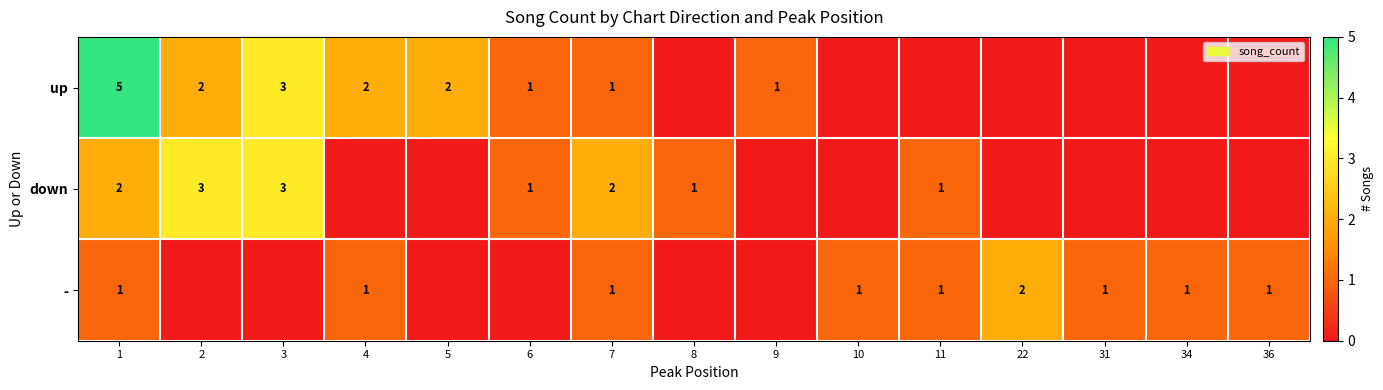

The down series shows 1 at 6. True or false?

True